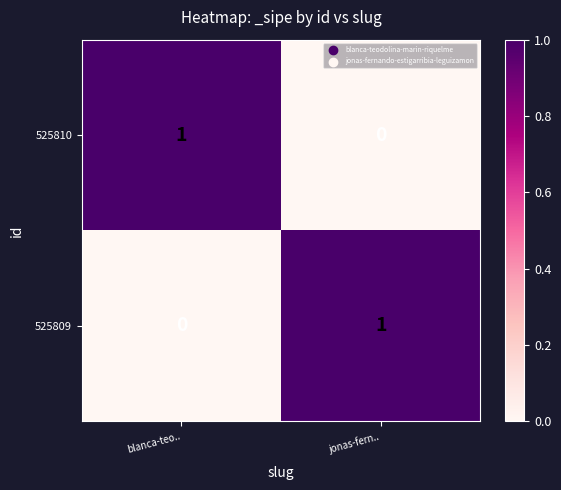

Reading left to right, extract all data points from this chart.

525810: blanca-teo..=1	jonas-fern..=0
525809: blanca-teo..=0	jonas-fern..=1